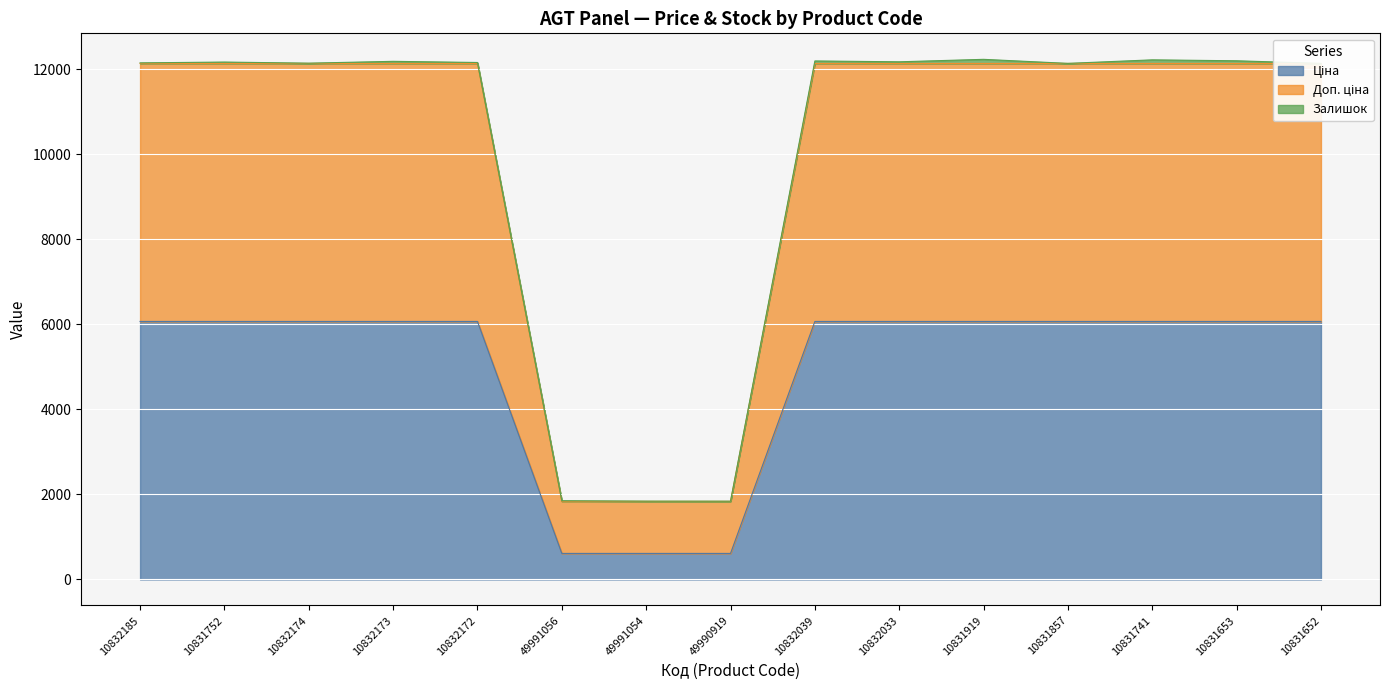

What is the label of the 6th point from the right?

10832033